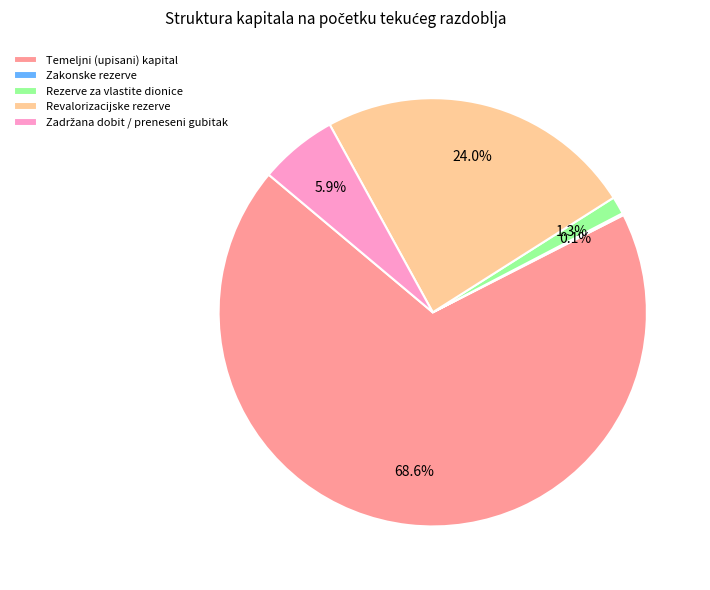

To the nearest percent, what is the difference between the Revalorizacijske rezerve and Temeljni (upisani) kapital slice percentages?

45%